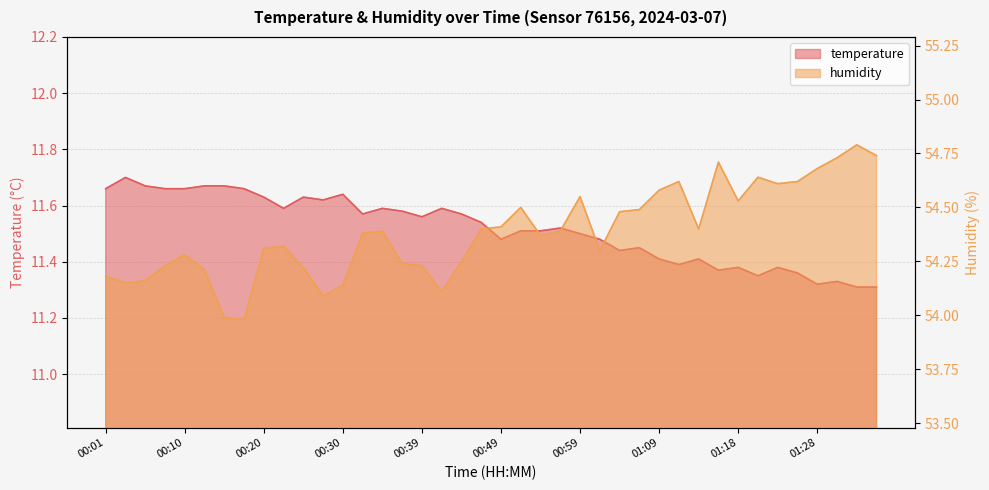

What is the total value across all series at 00:32?

66.0